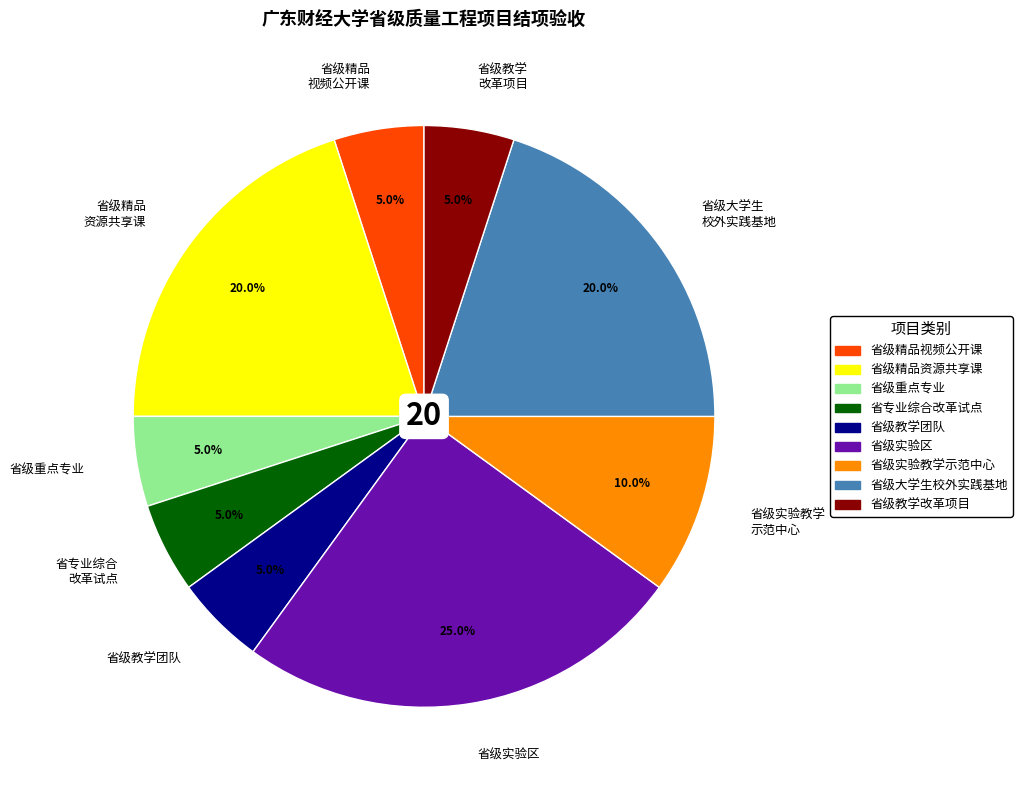

Is the sum of 省级实验区 and 省级实验教学 示范中心 greater than half?

No